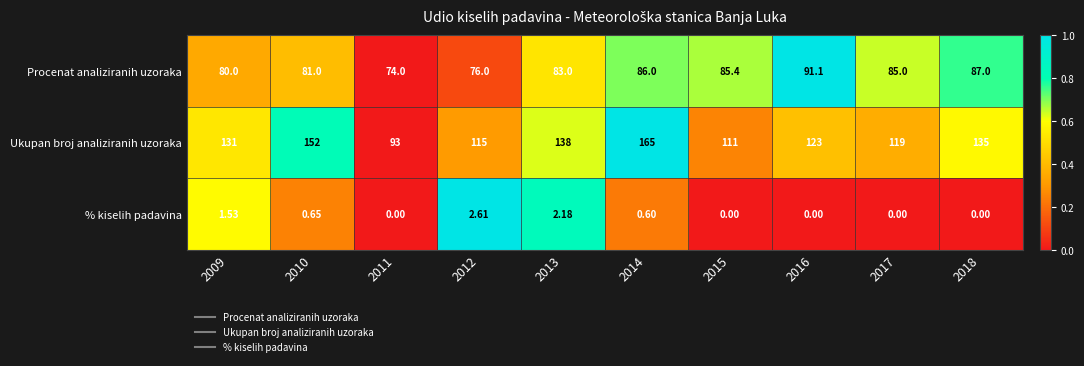

How many data points does each series have?

10